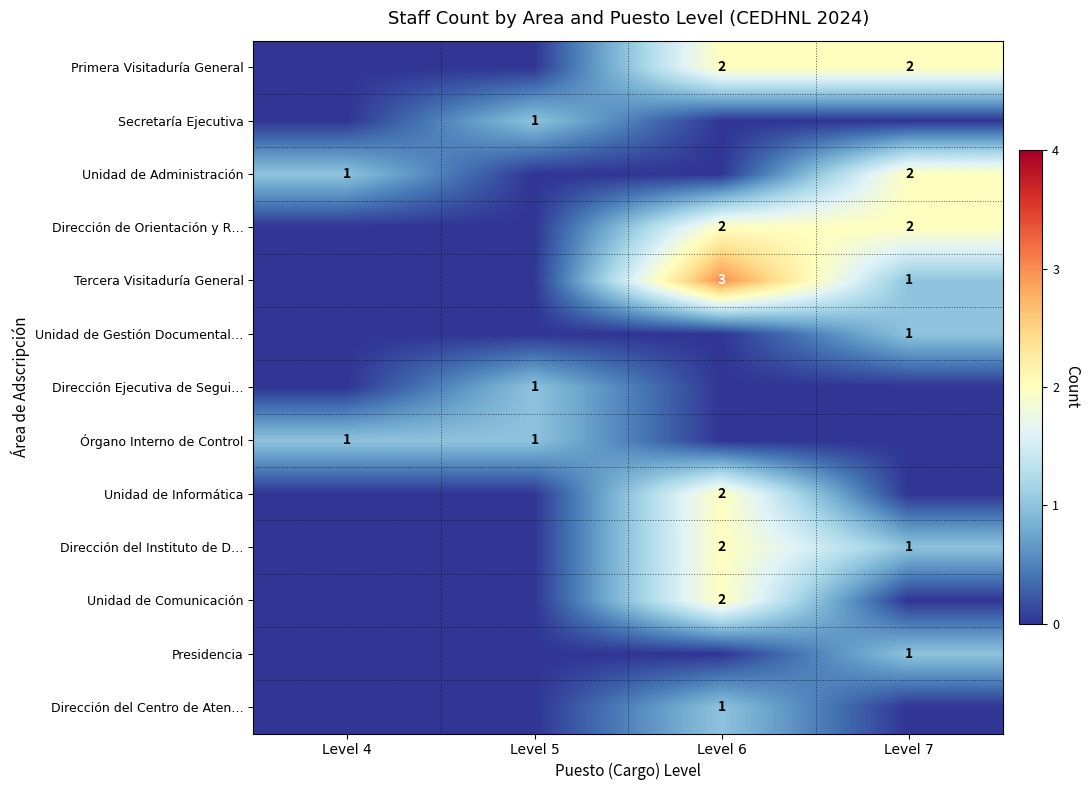

The Unidad de Gestión Documental… series shows 1 at Level 7. True or false?

True